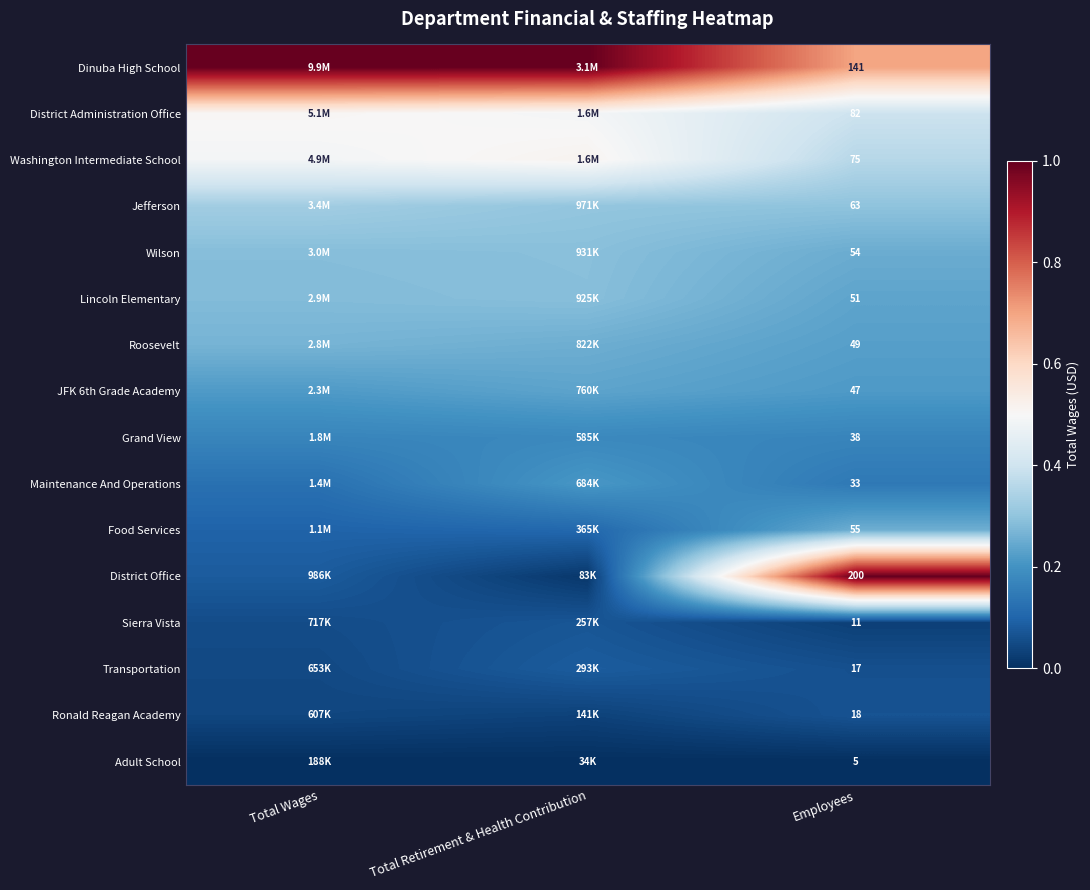

What is the difference between the highest and lowest values at Employees?

195.0